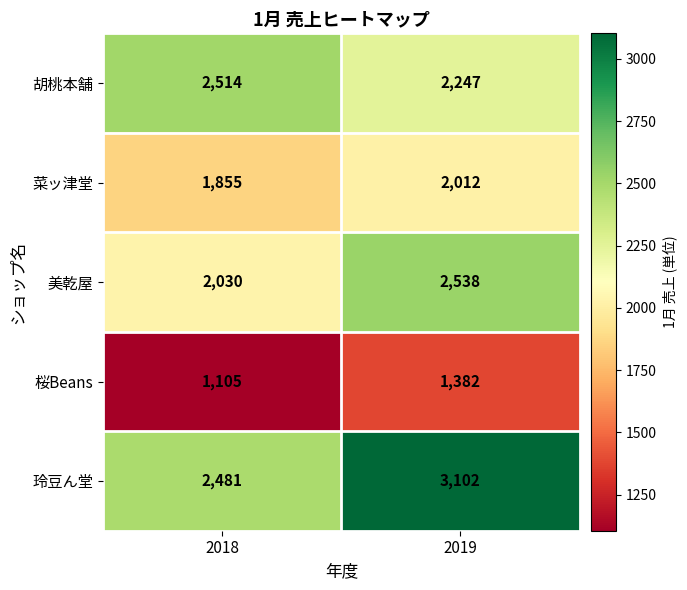

At which category does the chart reach its peak across all series?

2019